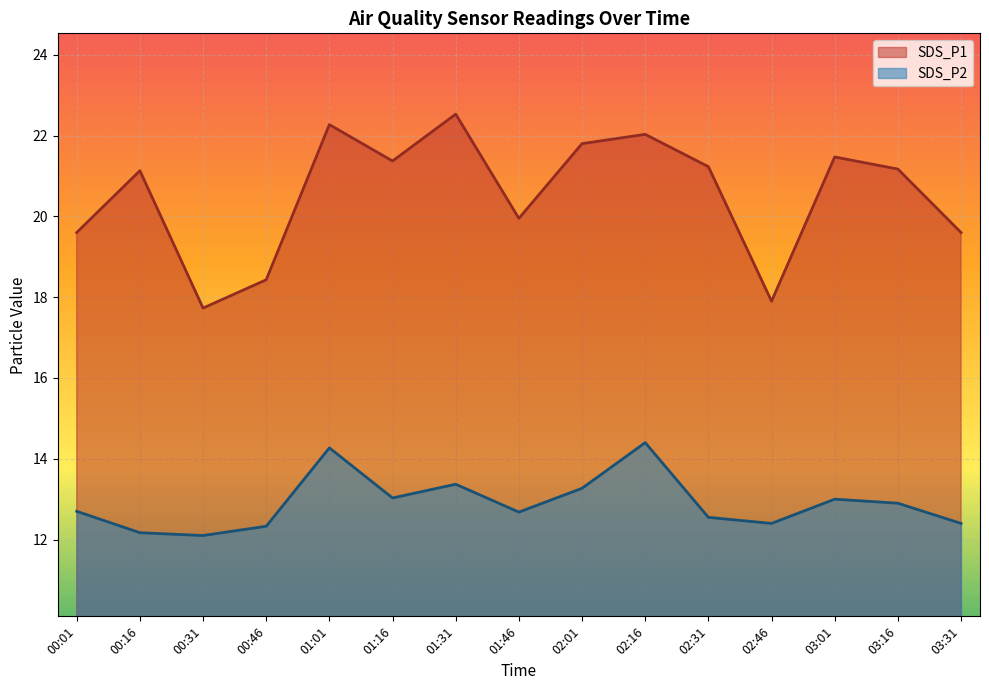

How many categories are shown in the chart?

15